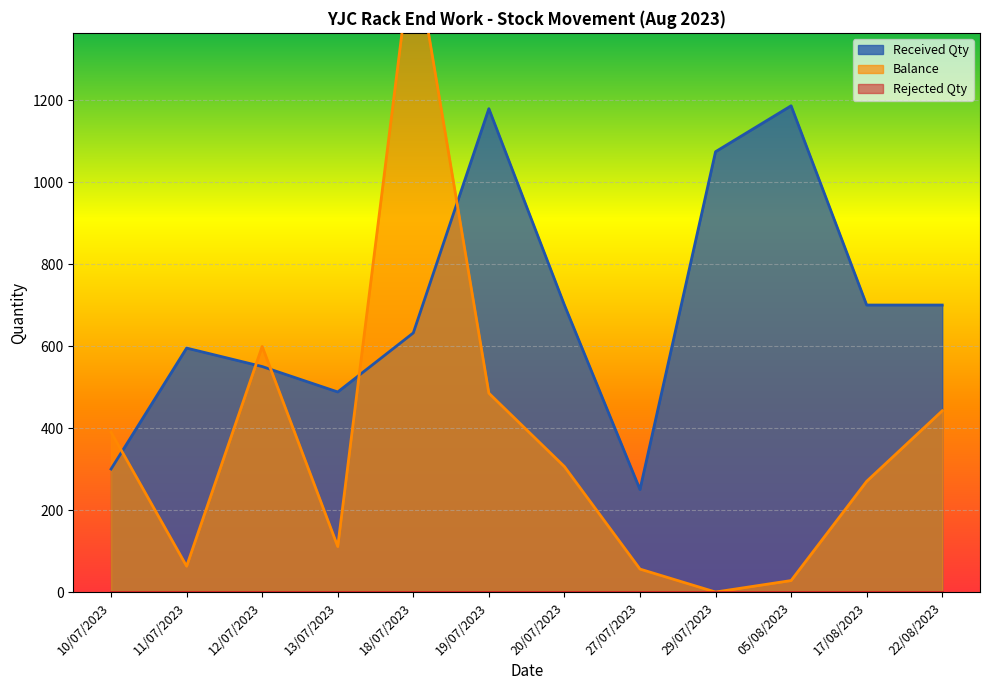

What is the sum of the Received Qty values at 10/07/2023 and 11/07/2023?

895